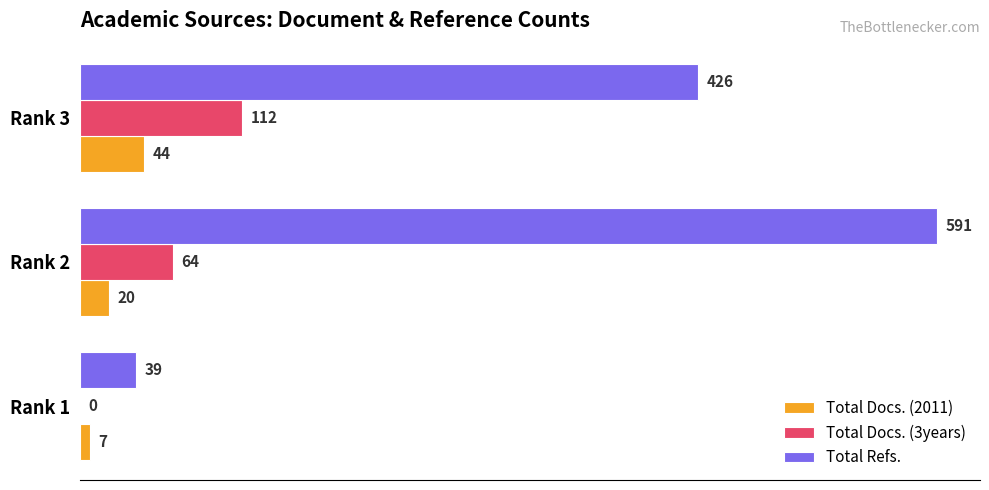

Is the value of Total Refs. at Rank 1 greater than the value of Total Docs. (2011) at Rank 1?

Yes